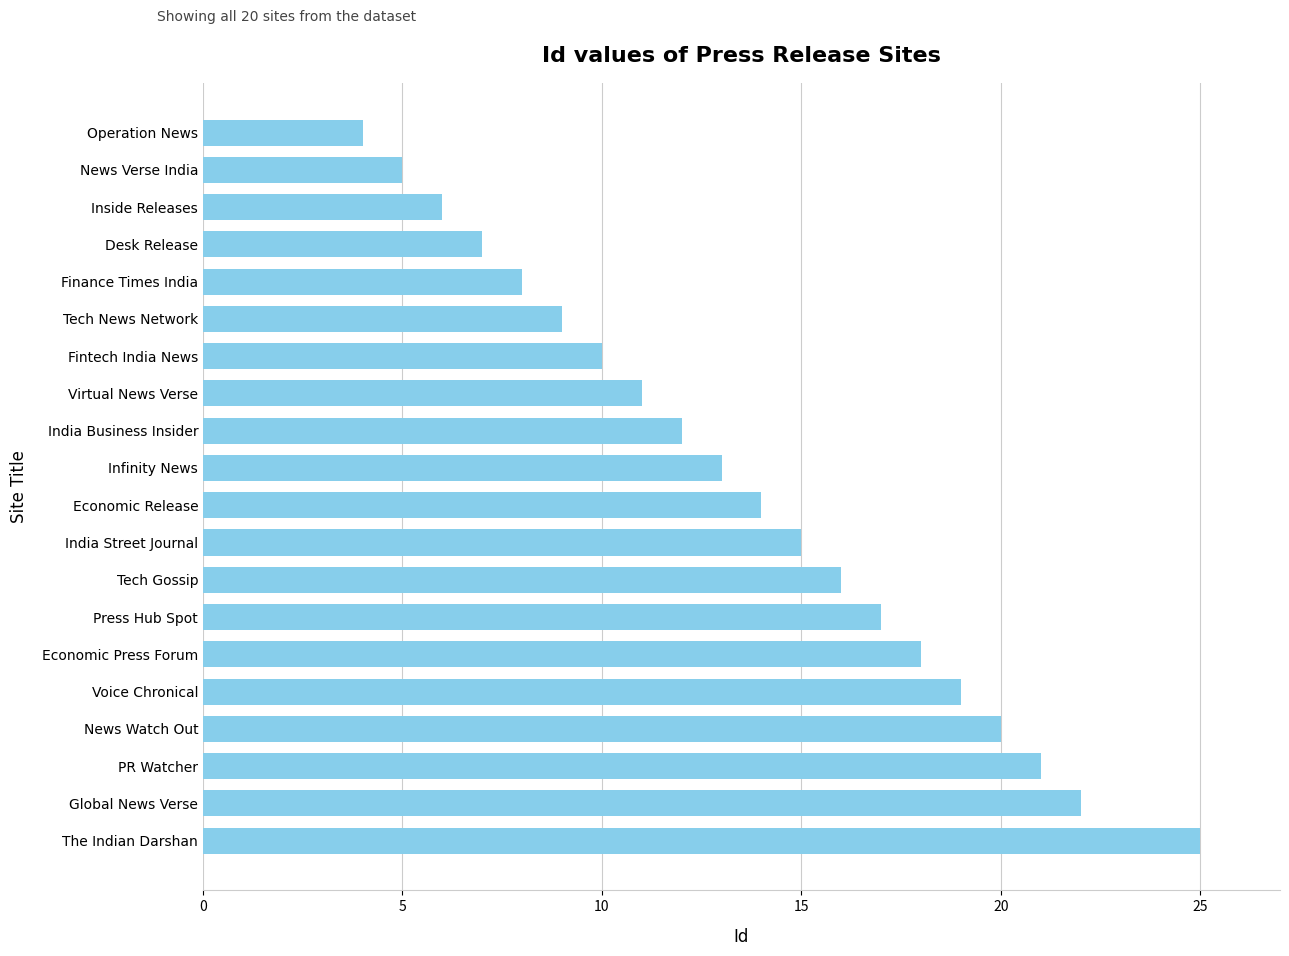

Rank the categories by value from highest to lowest.

The Indian Darshan, Global News Verse, PR Watcher, News Watch Out, Voice Chronical, Economic Press Forum, Press Hub Spot, Tech Gossip, India Street Journal, Economic Release, Infinity News, India Business Insider, Virtual News Verse, Fintech India News, Tech News Network, Finance Times India, Desk Release, Inside Releases, News Verse India, Operation News